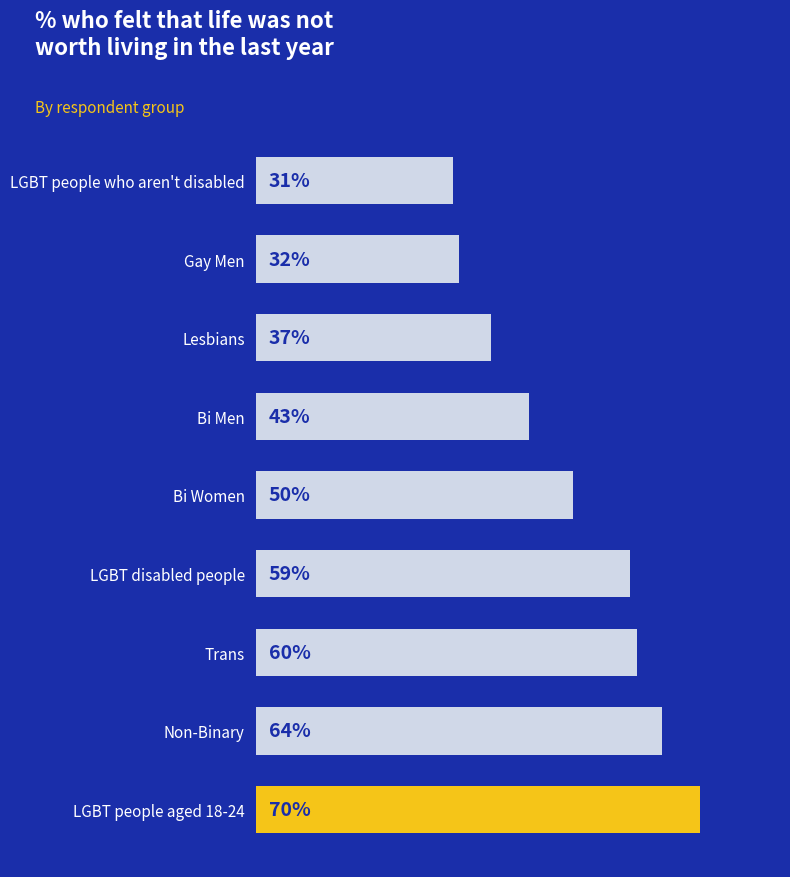

Which category has the highest value across all series?

LGBT people aged 18-24